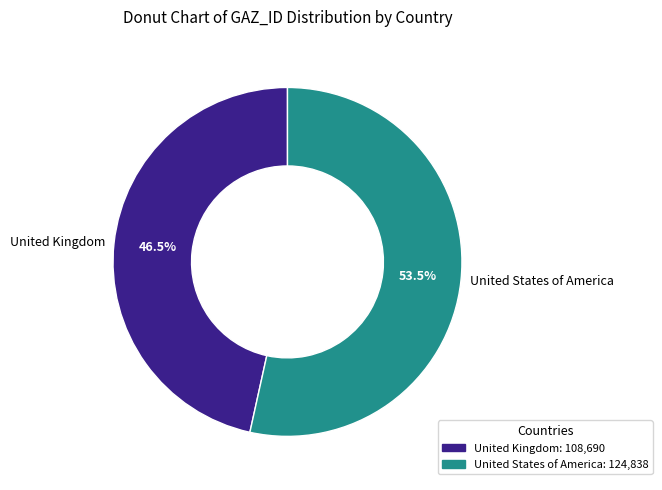

Which slice represents more than half of the pie?

United States of America